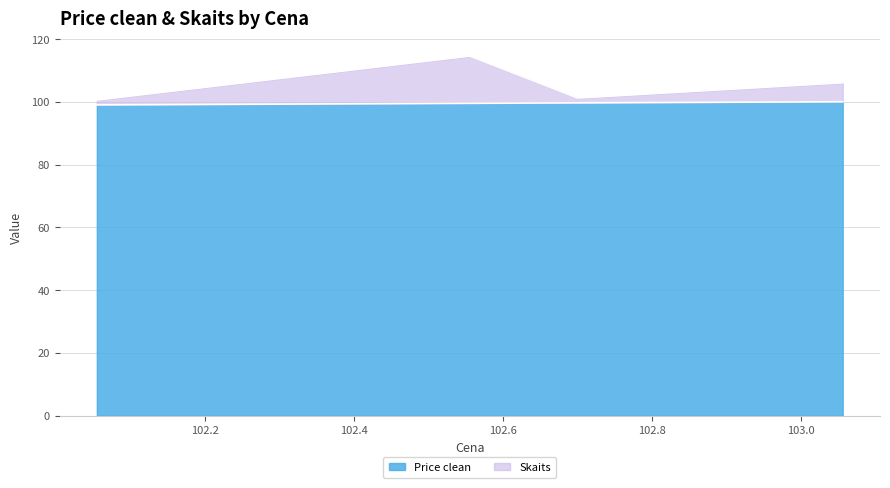

What is the value of the Price clean point at the 1st from the left?

99.0